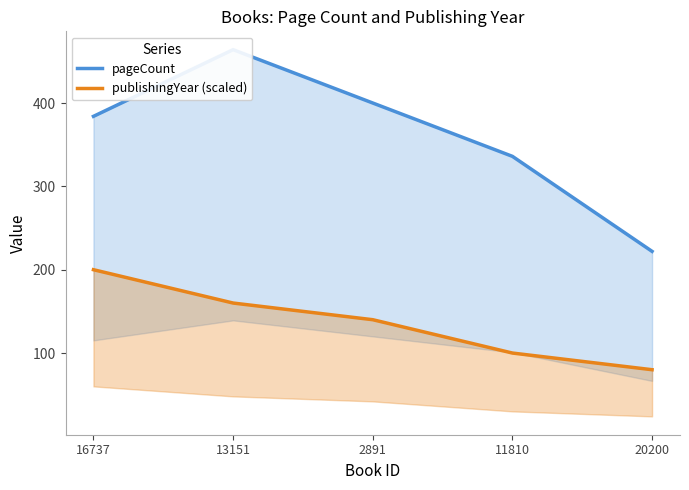

Rank the categories by pageCount value from highest to lowest.

13151, 2891, 16737, 11810, 20200